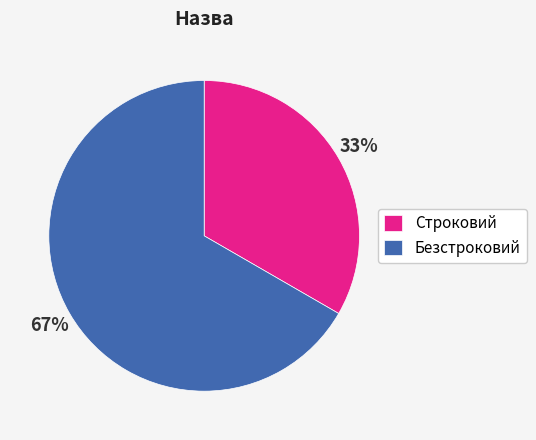

What percentage is the Строковий slice, to the nearest percent?

33%